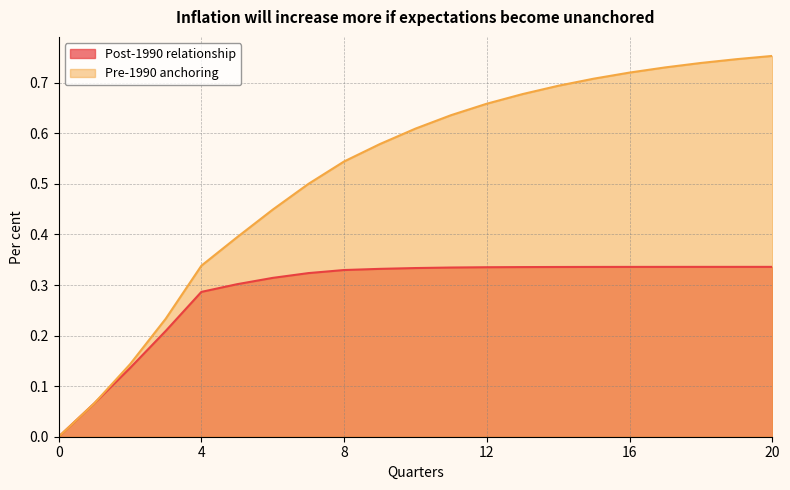

Reading right to left, extract all data points from this chart.

Post-1990 relationship: 0.3	0.3	0.3	0.3	0.3	0.3	0.3	0.3	0.3	0.3	0.3	0.3	0.3	0.3	0.3	0.3	0.3	0.2	0.1	0.1	0.0
Pre-1990 anchoring: 0.8	0.7	0.7	0.7	0.7	0.7	0.7	0.7	0.7	0.6	0.6	0.6	0.5	0.5	0.4	0.4	0.3	0.2	0.1	0.1	0.0